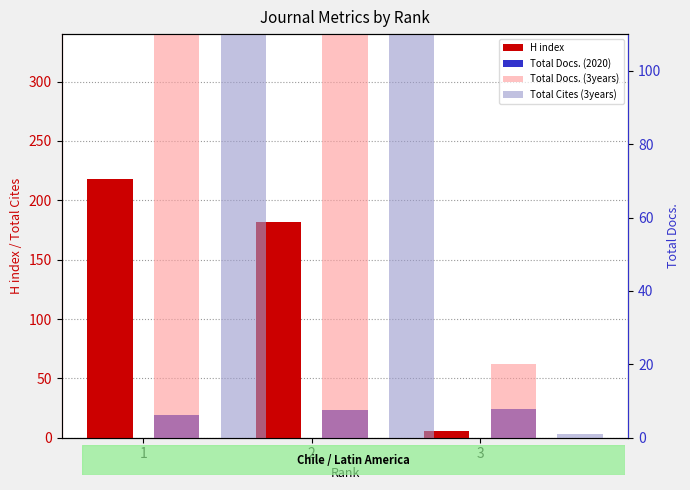

How many values in the Total Docs. (3years) series exceed 113?

1